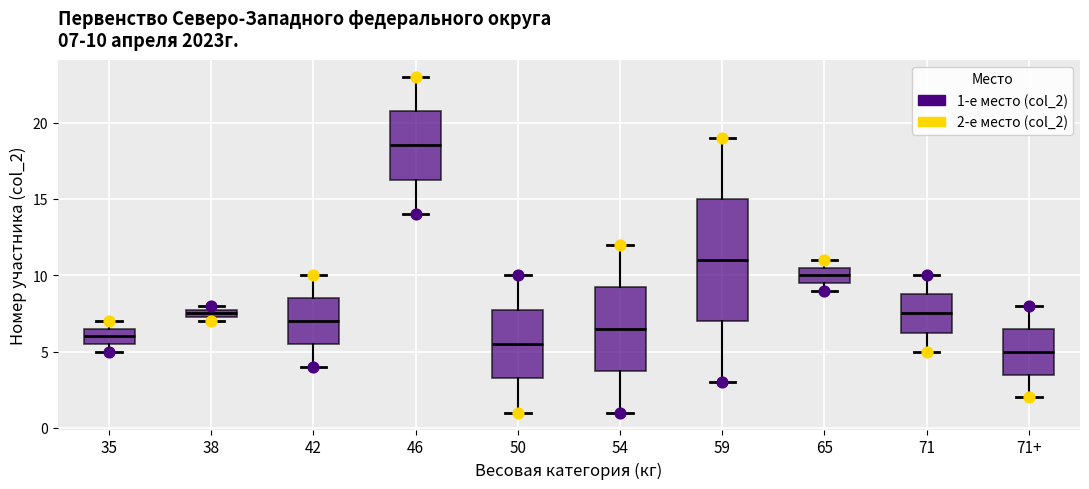

Comparing the boxes themselves (not the whiskers), which one is the tallest?

59